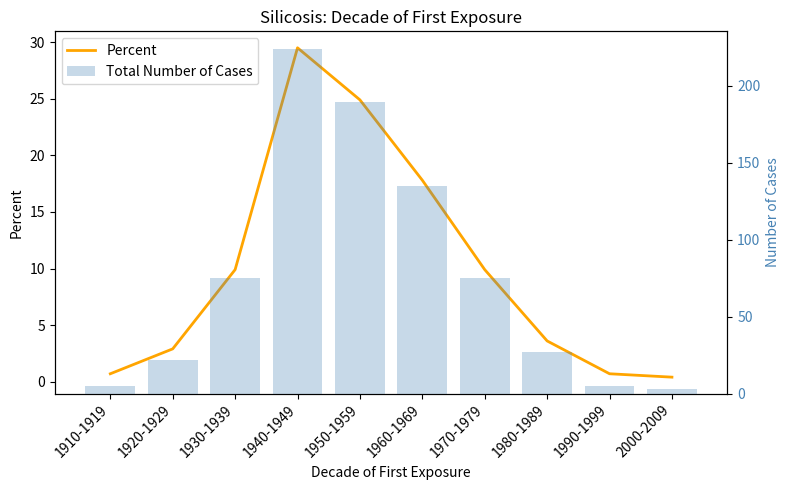

Reading right to left, what are all the values shown in this chart?

Percent: 0.4	0.7	3.6	9.9	17.8	24.9	29.5	9.9	2.9	0.7
Total Number of Cases: 3.0	5.0	27.0	75.0	135.0	189.0	224.0	75.0	22.0	5.0